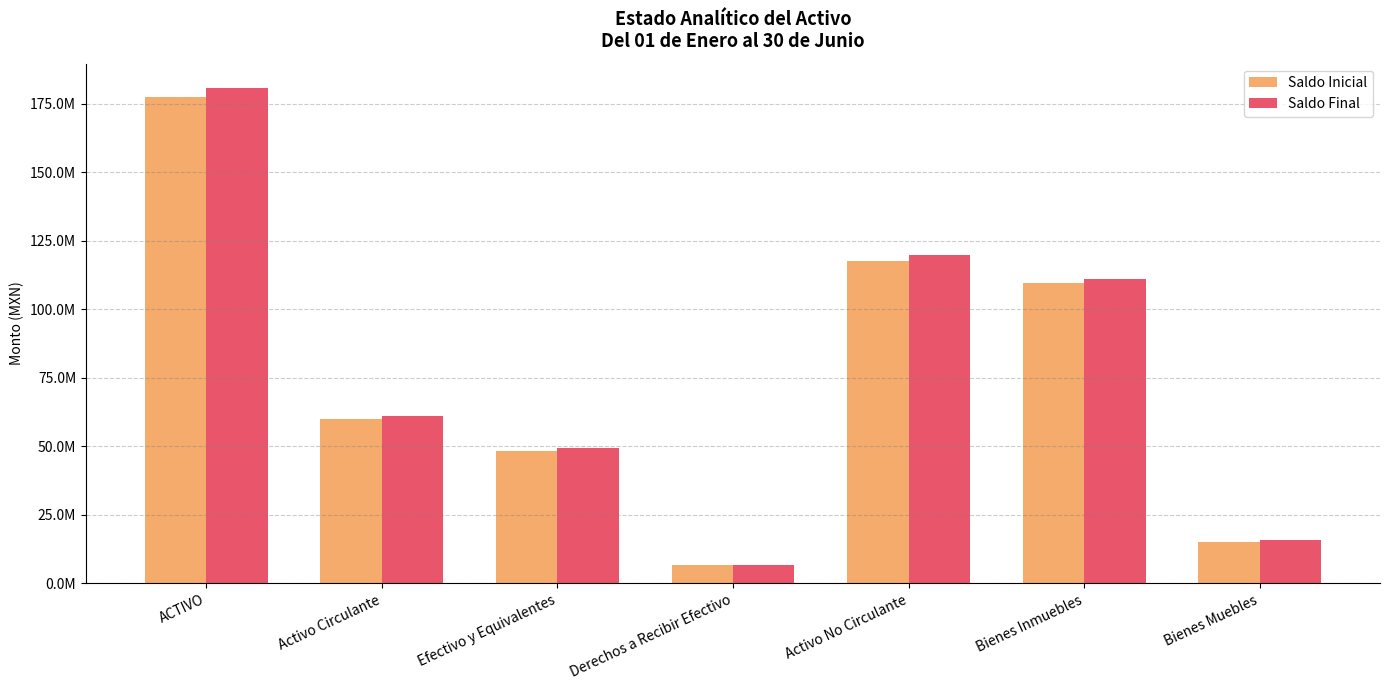

True or false: Saldo Inicial has a value of 77612253.2 at Efectivo y Equivalentes.

False